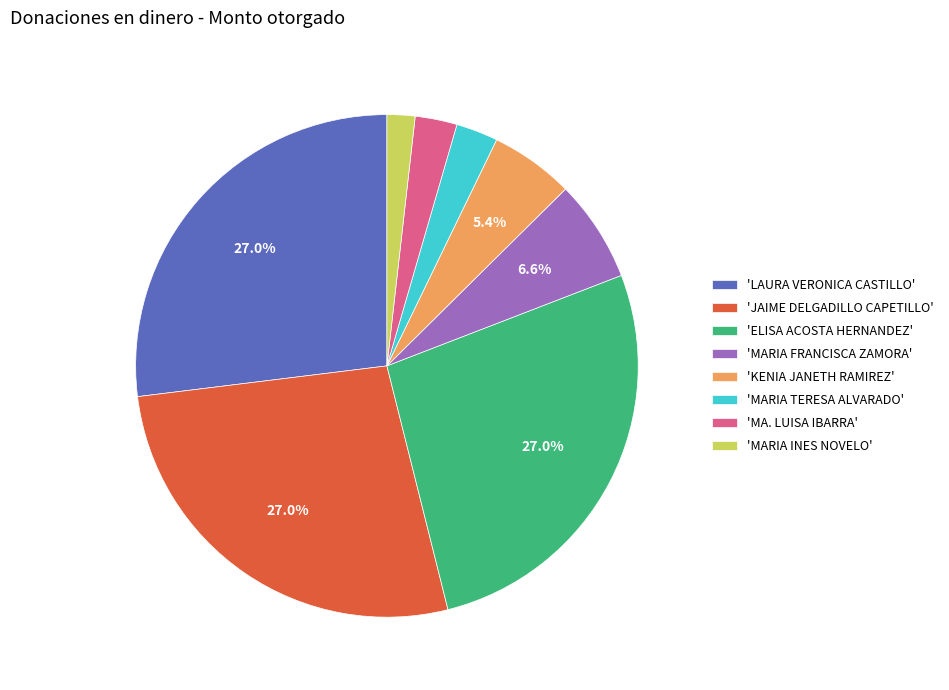

What is the total percentage of 'LAURA VERONICA CASTILLO' and 'JAIME DELGADILLO CAPETILLO'?

53.9%